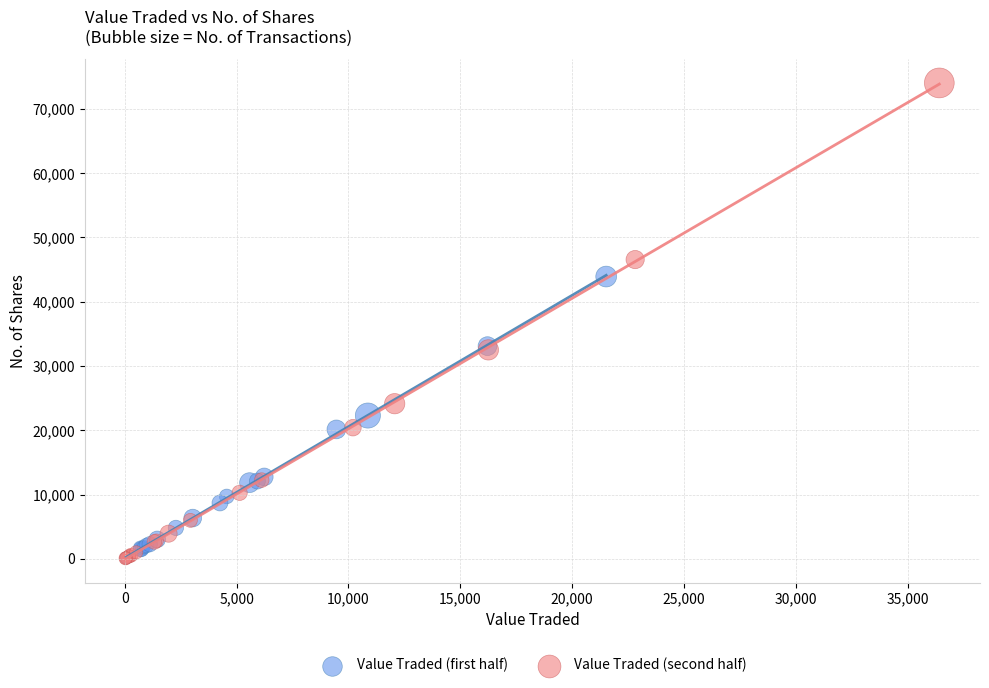

Which series contains the highest Y value?

Value Traded (second half)